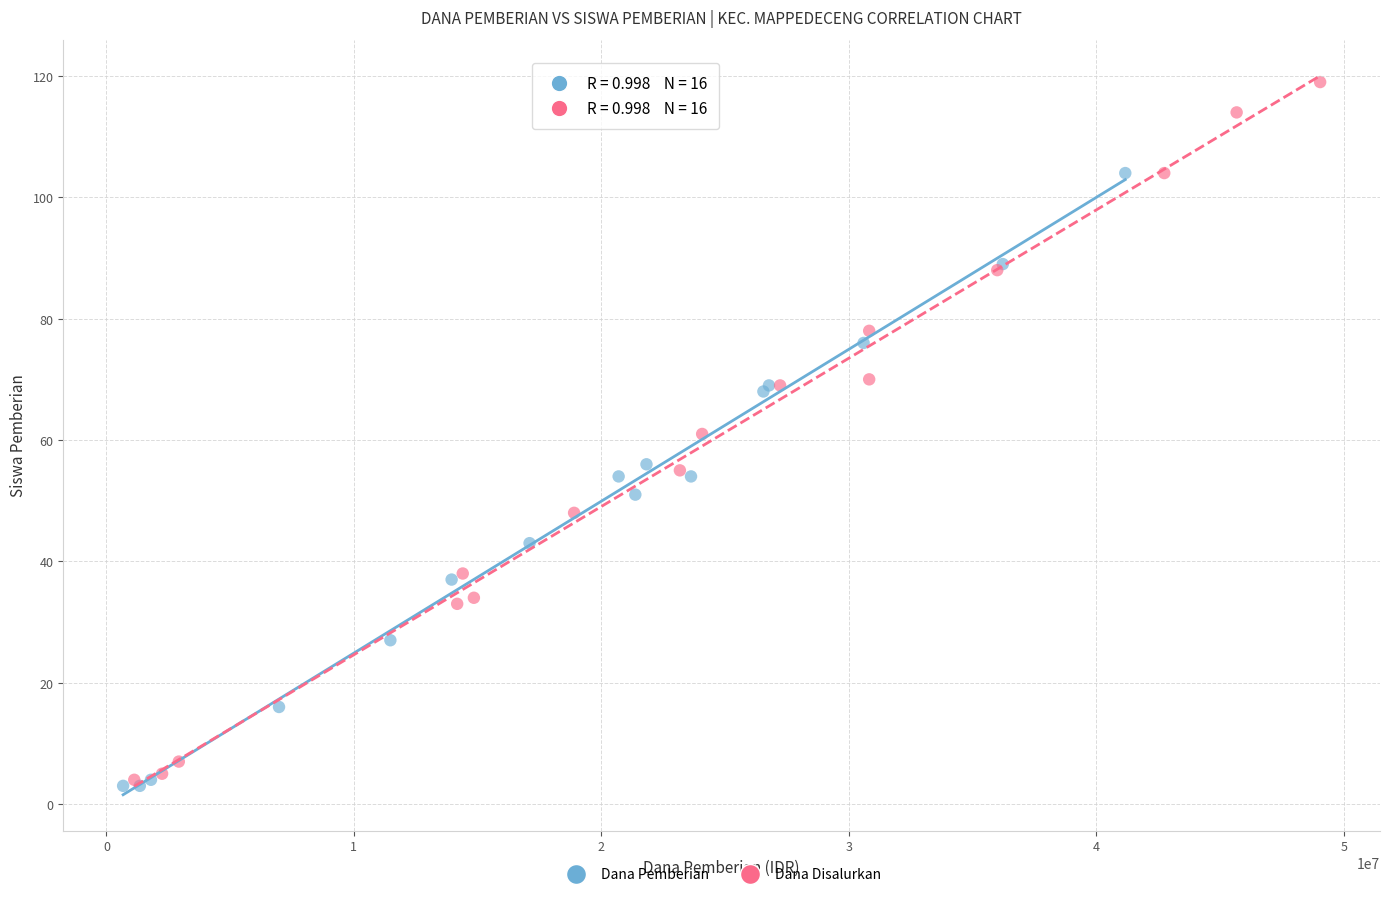

Which series has the largest Y range (max minus min)?

Dana Disalurkan